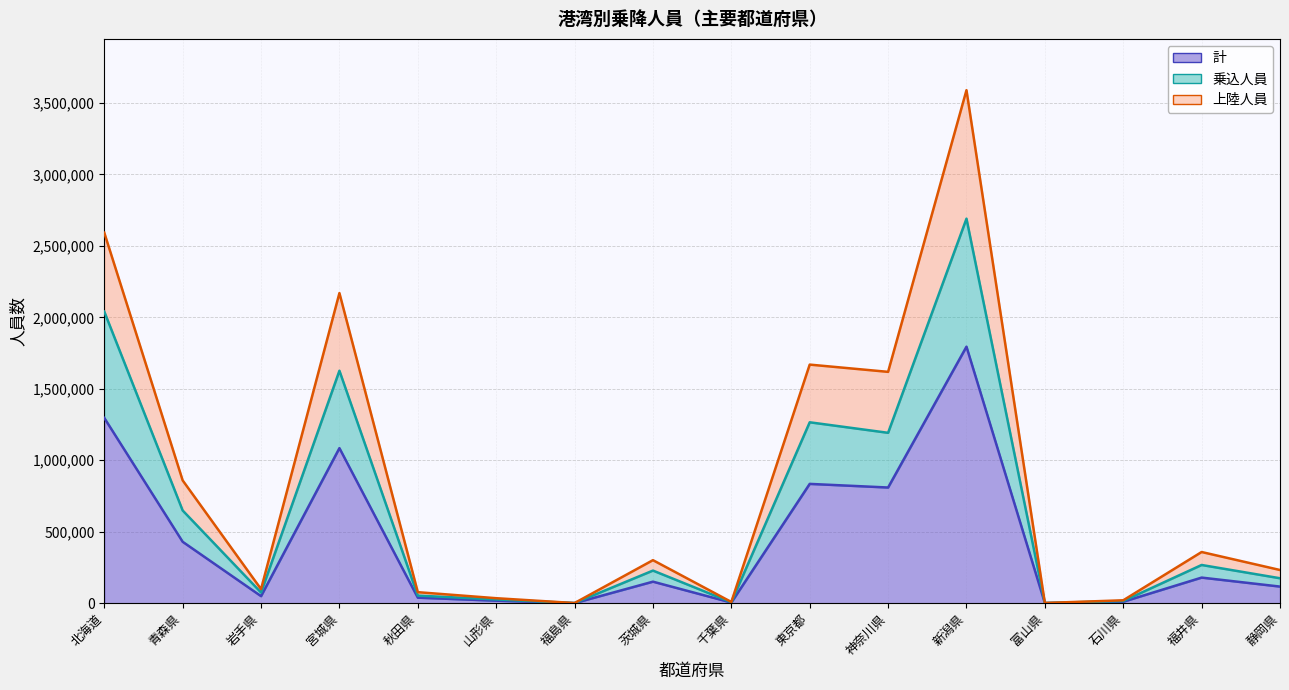

What is the label of the 3rd point from the left?

岩手県